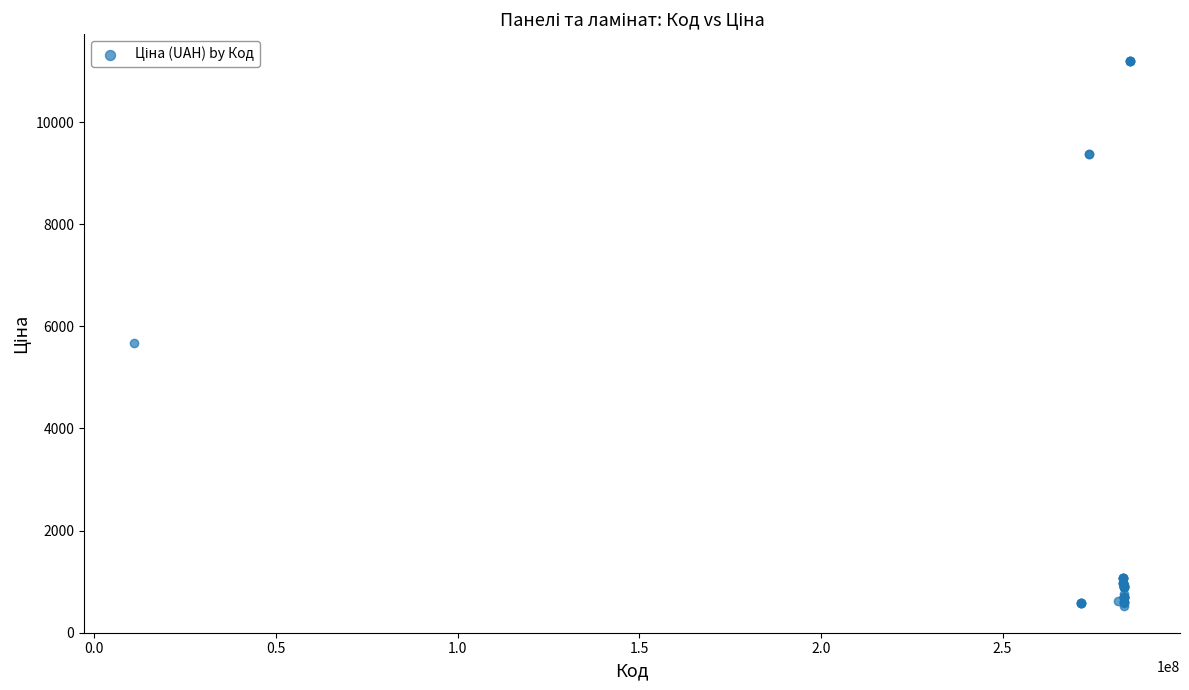

What Y value in the scatter plot is closest to 5859?

5673.8